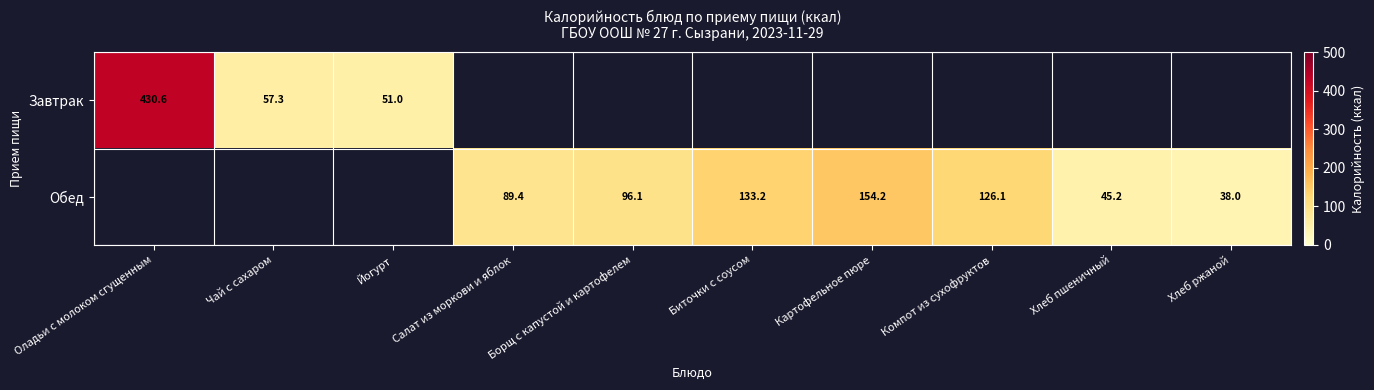

What value does the Завтрак series have at Чай с сахаром?

57.3